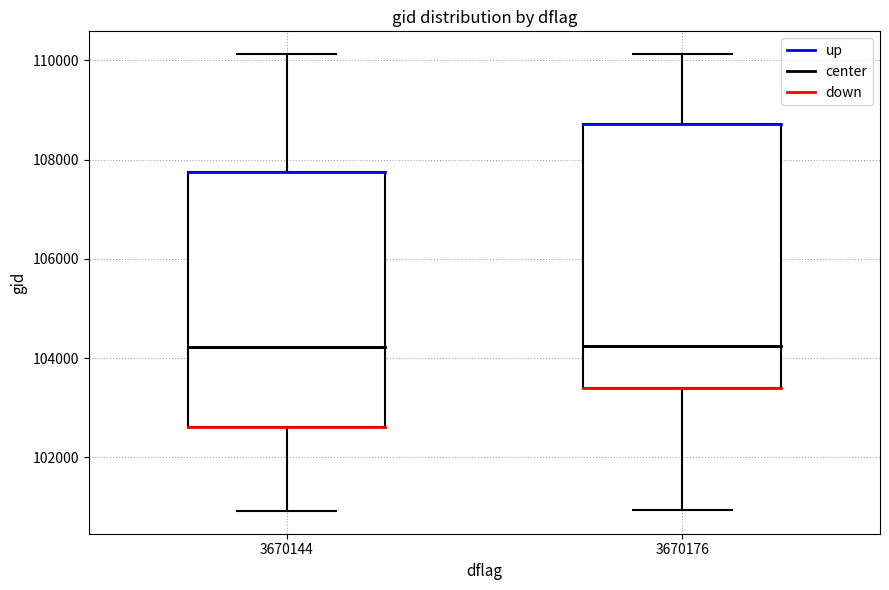

Where does the lower whisker of the box at x = 3670144 end on the y-axis? The values are not printed on the chart, so give them approximately, as read against the axis.

101000